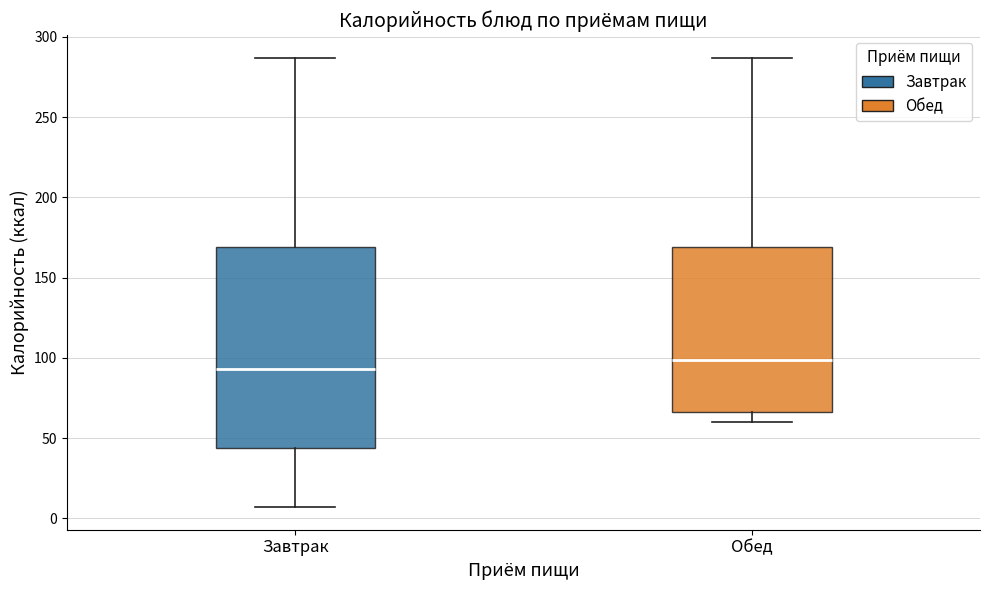

Where is the upper edge of the box for Завтрак on the y-axis? The values are not printed on the chart, so give them approximately, as read against the axis.

170